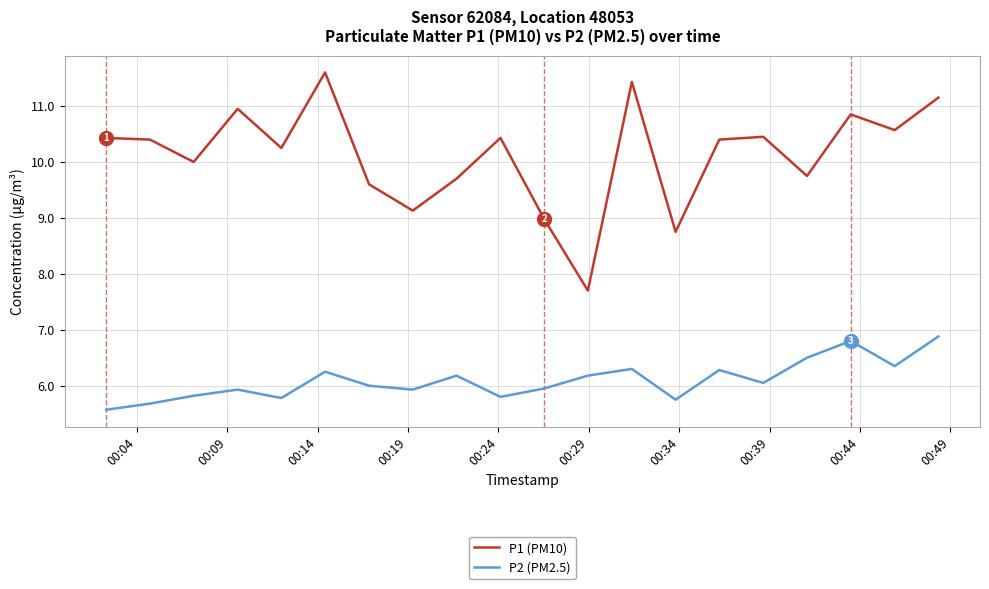

True or false: P2 (PM2.5) has more than 0 points higher than both neighbors.

True